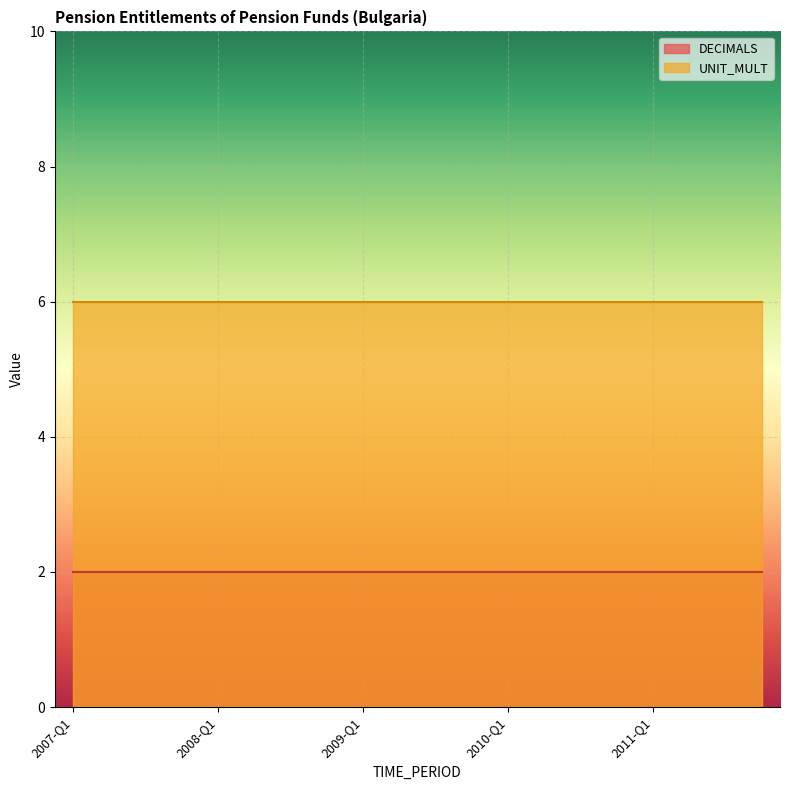

Reading left to right, what are all the values shown in this chart?

DECIMALS: 2007-Q1=2	2007-Q2=2	2007-Q3=2	2007-Q4=2	2008-Q1=2	2008-Q2=2	2008-Q3=2	2008-Q4=2	2009-Q1=2	2009-Q2=2	2009-Q3=2	2009-Q4=2	2010-Q1=2	2010-Q2=2	2010-Q3=2	2010-Q4=2	2011-Q1=2	2011-Q2=2	2011-Q3=2	2011-Q4=2
UNIT_MULT: 2007-Q1=6	2007-Q2=6	2007-Q3=6	2007-Q4=6	2008-Q1=6	2008-Q2=6	2008-Q3=6	2008-Q4=6	2009-Q1=6	2009-Q2=6	2009-Q3=6	2009-Q4=6	2010-Q1=6	2010-Q2=6	2010-Q3=6	2010-Q4=6	2011-Q1=6	2011-Q2=6	2011-Q3=6	2011-Q4=6